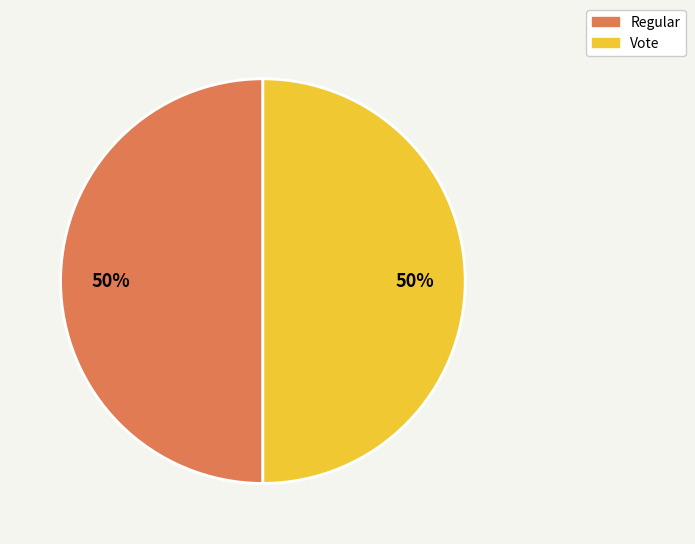

To the nearest percent, what is the difference between the largest and smallest slice percentages?

0%